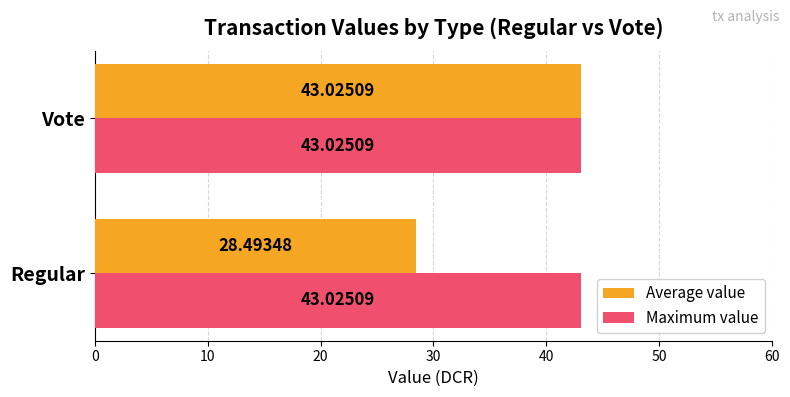

List the series in order of their overall mean, highest first.

Maximum value, Average value